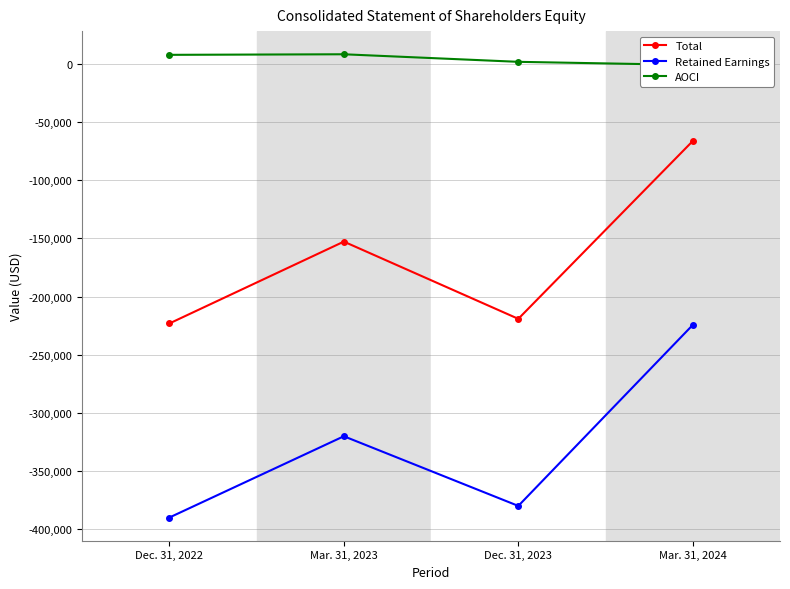

Reading right to left, transcribe all the data shown in this chart.

Total: Mar. 31, 2024=-66233	Dec. 31, 2023=-219138	Mar. 31, 2023=-152737	Dec. 31, 2022=-223118
Retained Earnings: Mar. 31, 2024=-224391	Dec. 31, 2023=-379998	Mar. 31, 2023=-320093	Dec. 31, 2022=-389987
AOCI: Mar. 31, 2024=-842	Dec. 31, 2023=1860	Mar. 31, 2023=8356	Dec. 31, 2022=7869